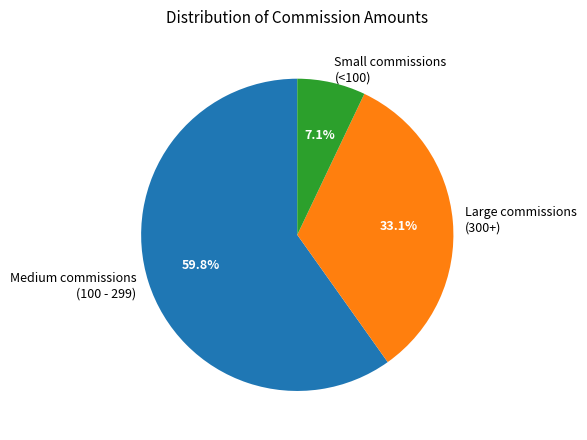

Rank the categories by value from lowest to highest.

Small commissions (<100), Large commissions (300+), Medium commissions (100 - 299)